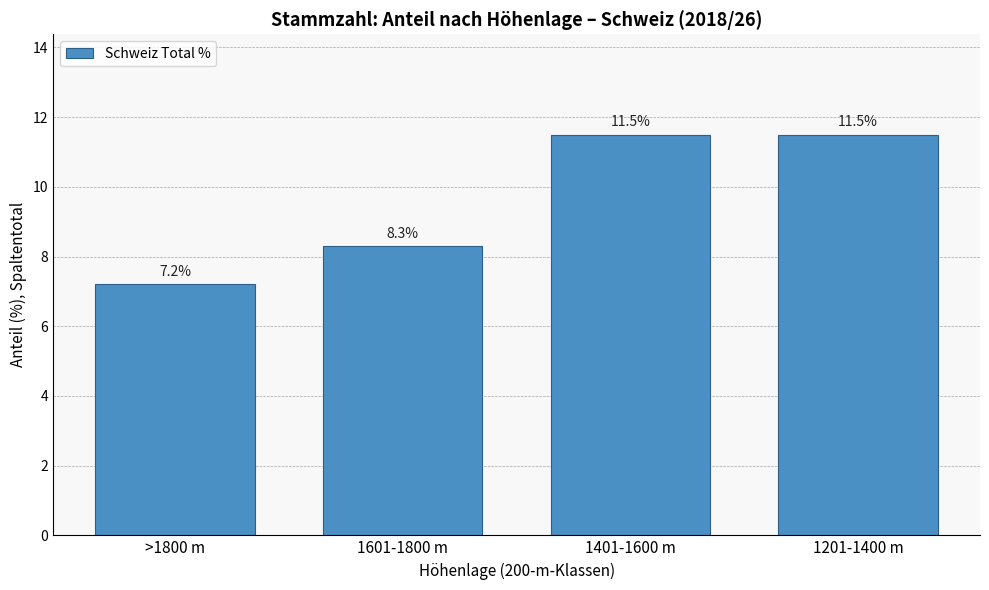

Reading left to right, what are all the values shown in this chart?

>1800 m=7.2	1601-1800 m=8.3	1401-1600 m=11.5	1201-1400 m=11.5